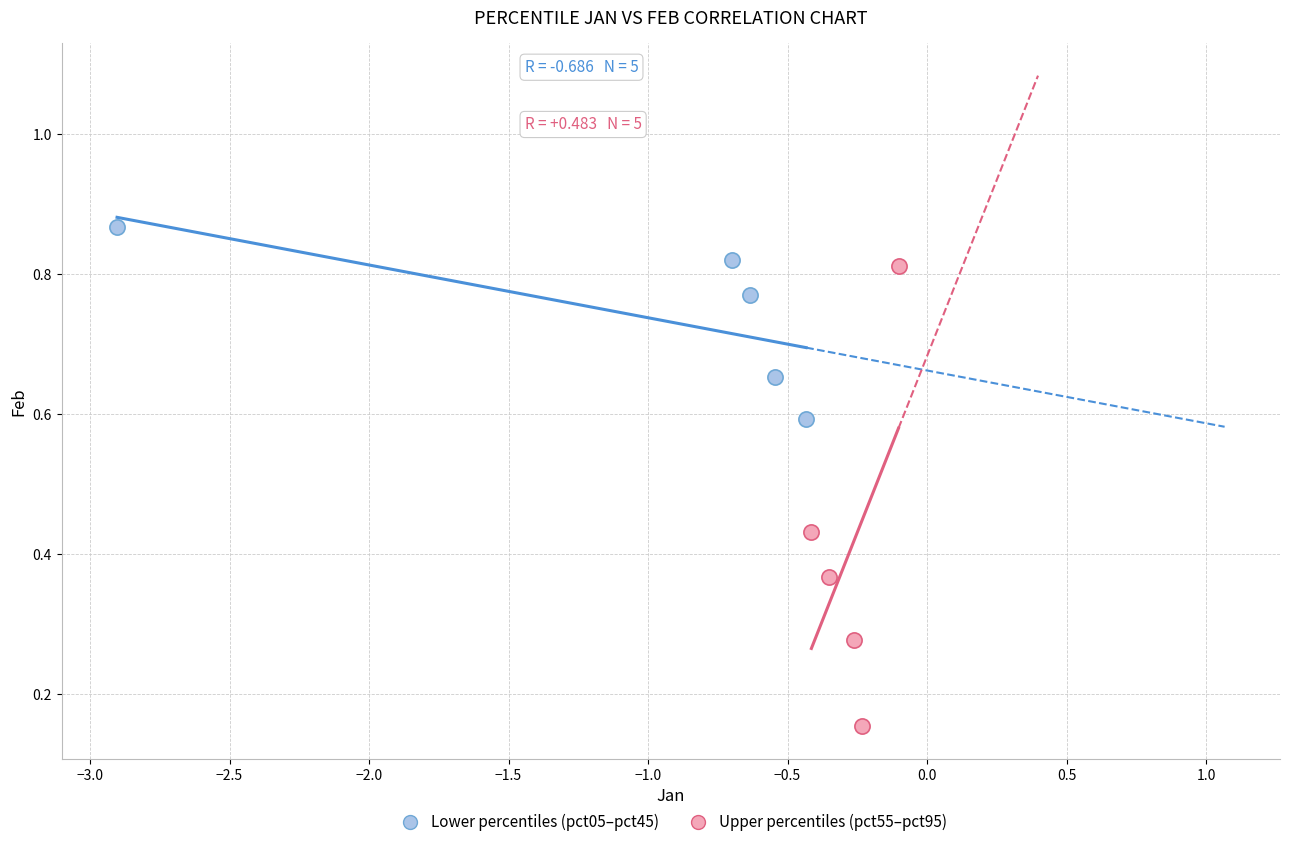

Which series has the largest Y range (max minus min)?

Upper percentiles (pct55–pct95)